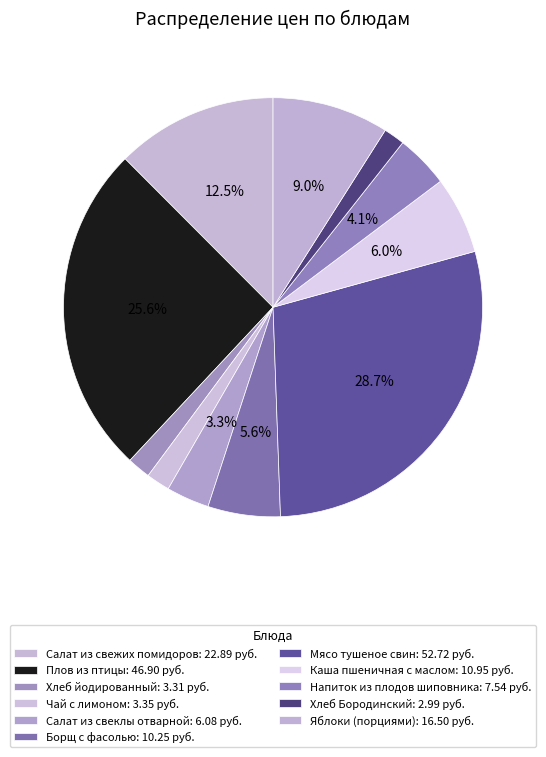

To the nearest percent, what is the combined percentage of Мясо тушеное свин and Салат из свежих помидоров?

41%